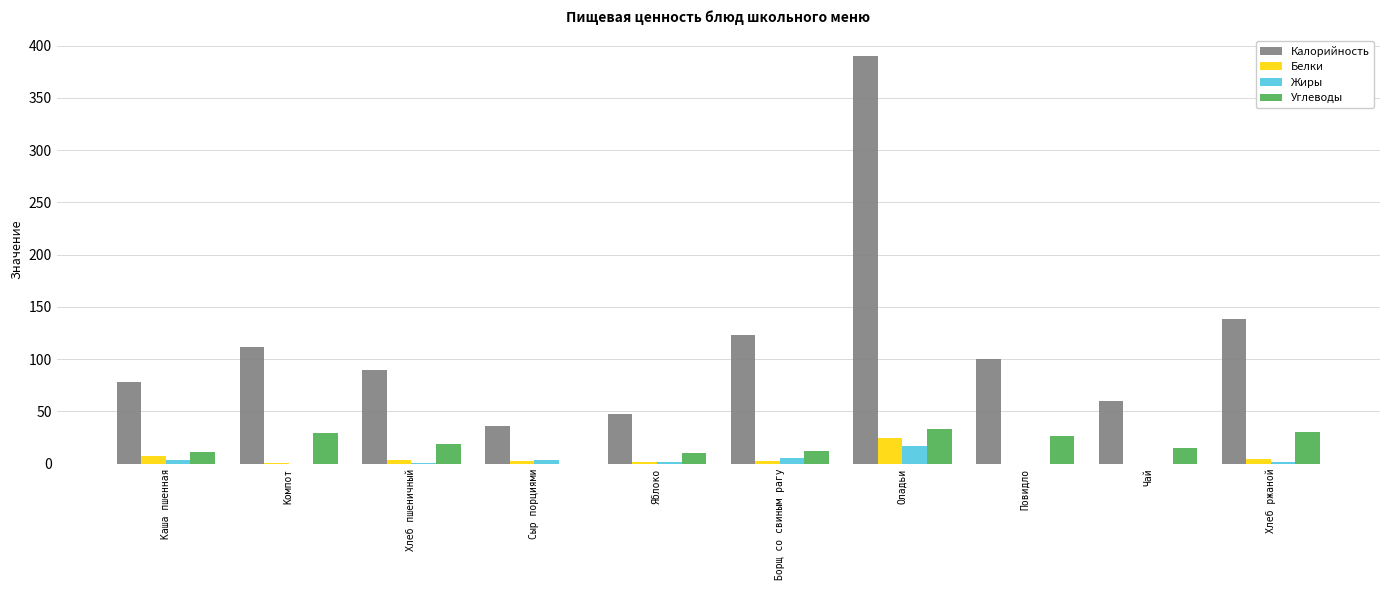

What are all the series names shown in the legend?

Калорийность, Белки, Жиры, Углеводы